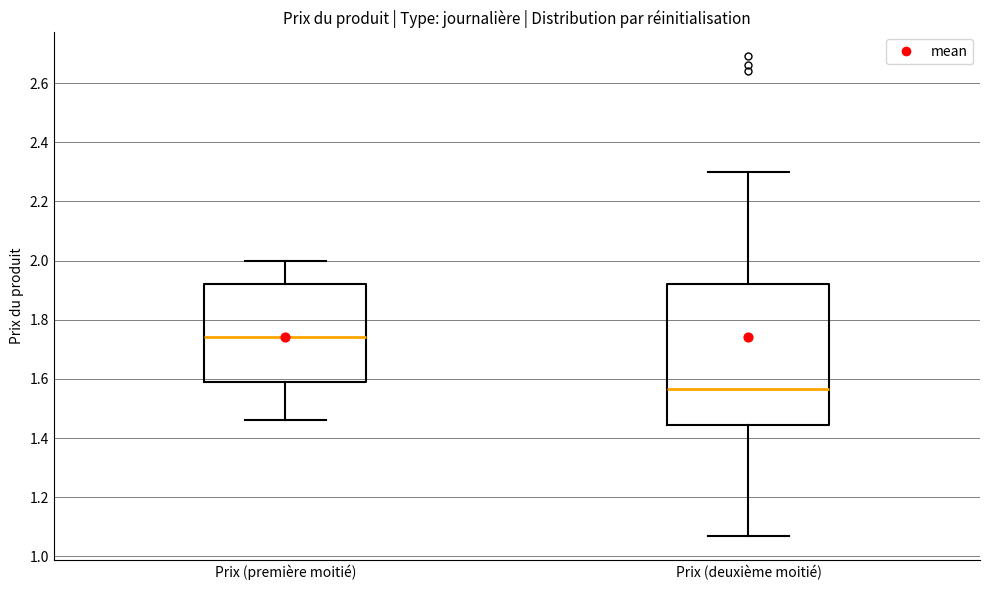

Comparing the boxes themselves (not the whiskers), which one is the tallest?

Prix (deuxième moitié)